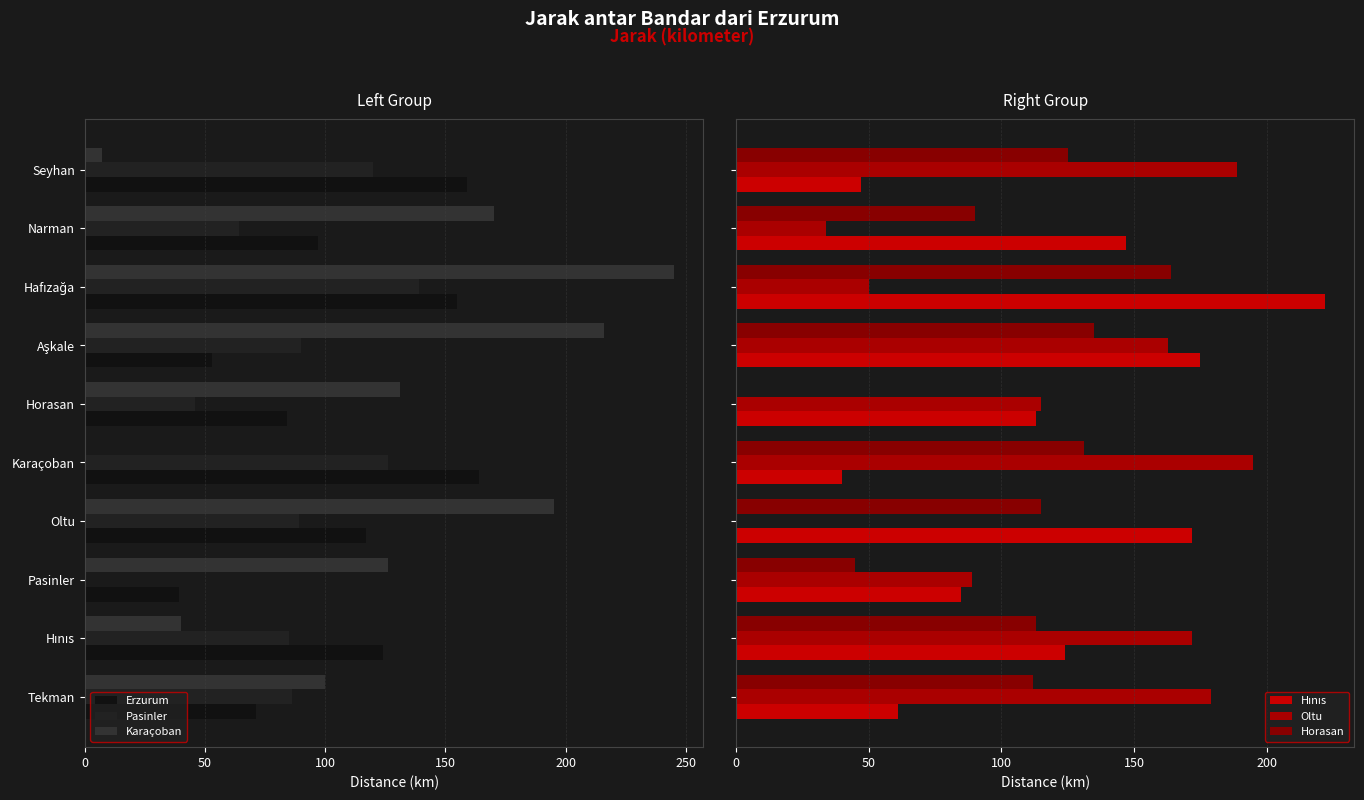

What position from the left is Horasan?

6